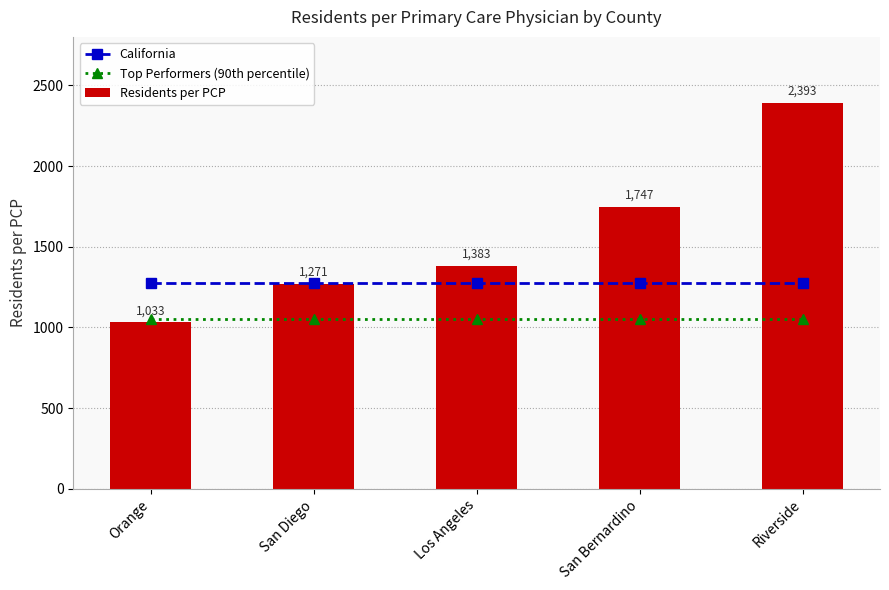

What are all the series names shown in the legend?

California, Top Performers (90th percentile), Residents per PCP